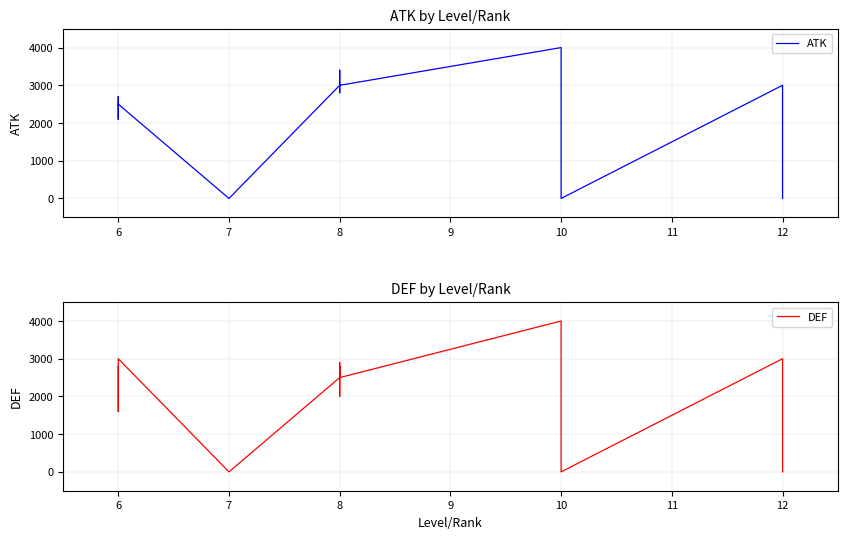

True or false: ATK and DEF intersect in this chart.

True